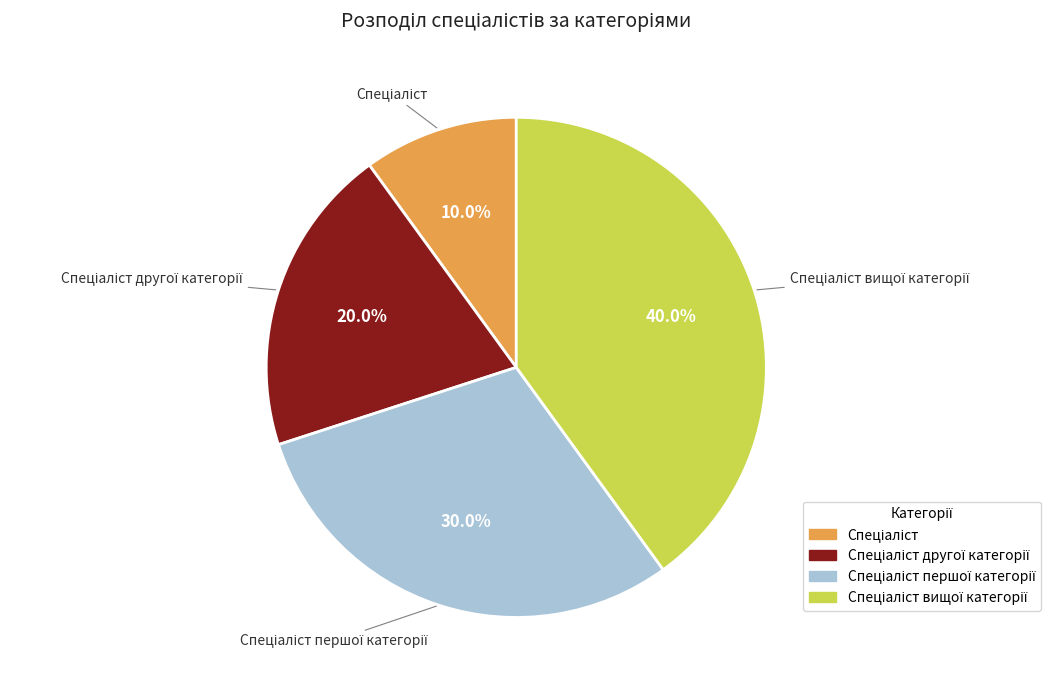

Is there any slice that represents more than half of the pie?

No